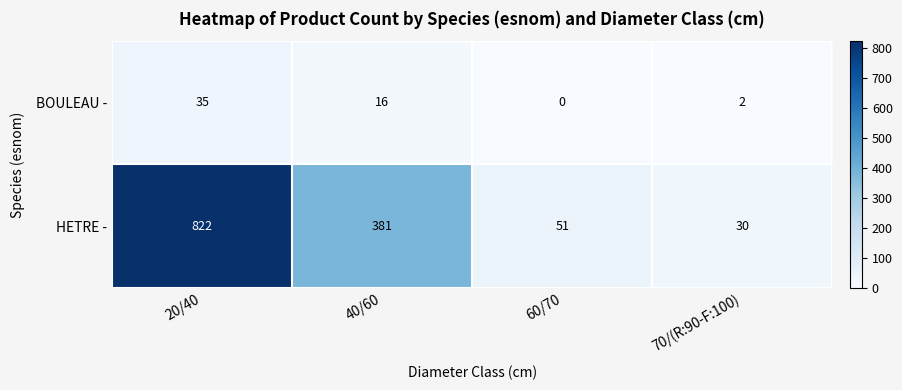

What is the difference between the second highest and minimum values in the HETRE - series?

351